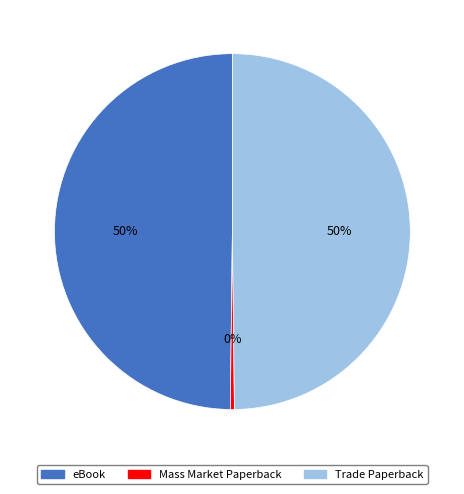

Is eBook the majority of the pie?

No